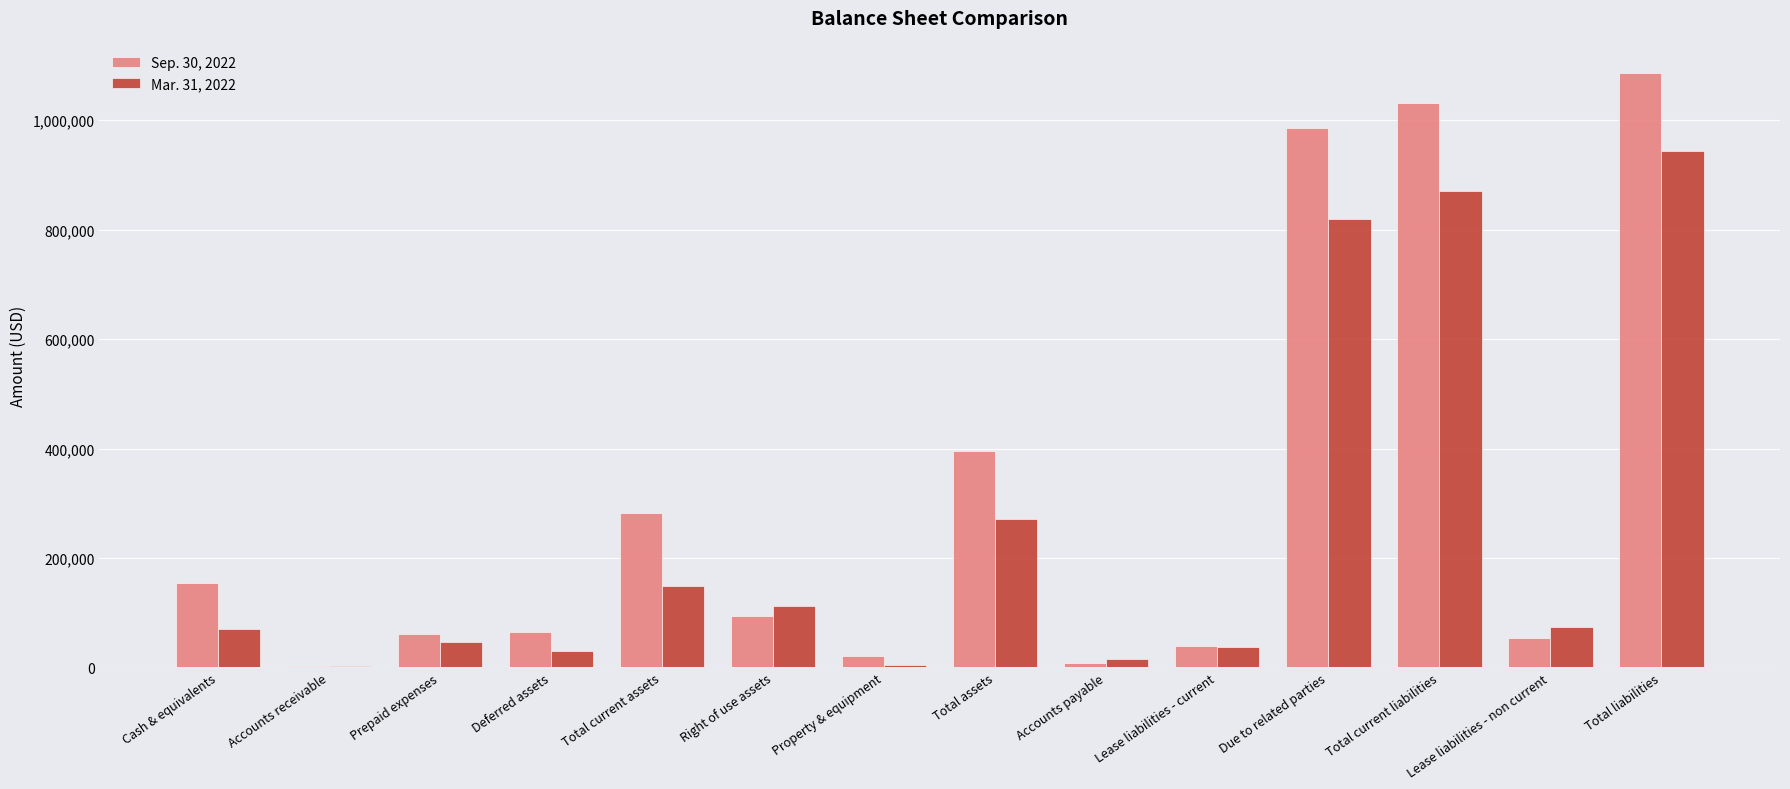

Which series has the widest spread of values?

Sep. 30, 2022